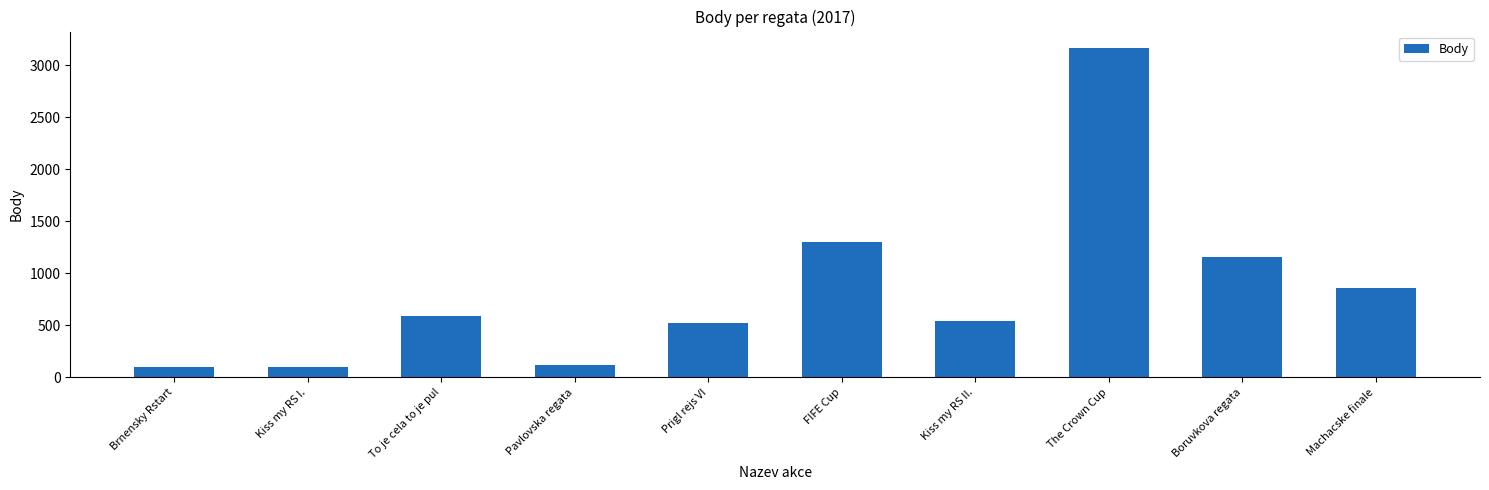

What is the difference between the maximum and minimum values?

3064